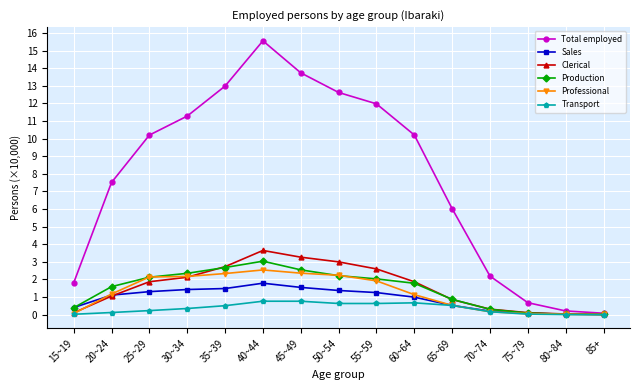

What is the spread (max minus min) of values at 20~24?

7.4